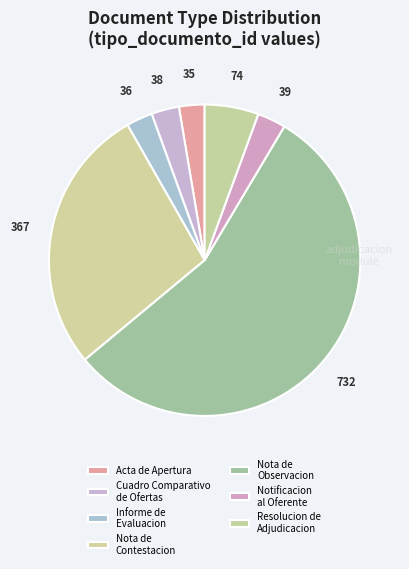

How many slices are in this pie chart?

7